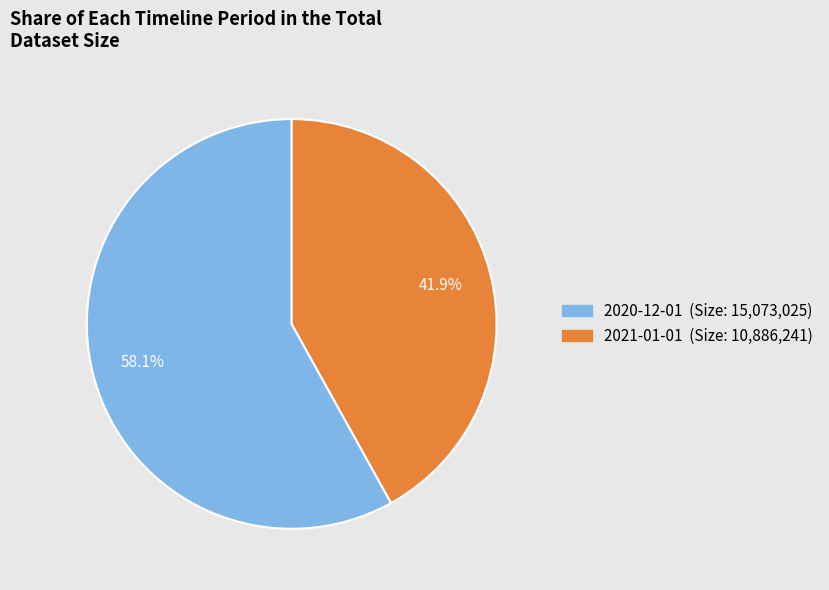

Approximately how many times larger is the value at 2021-01-01 compared to 2020-12-01?

0.7